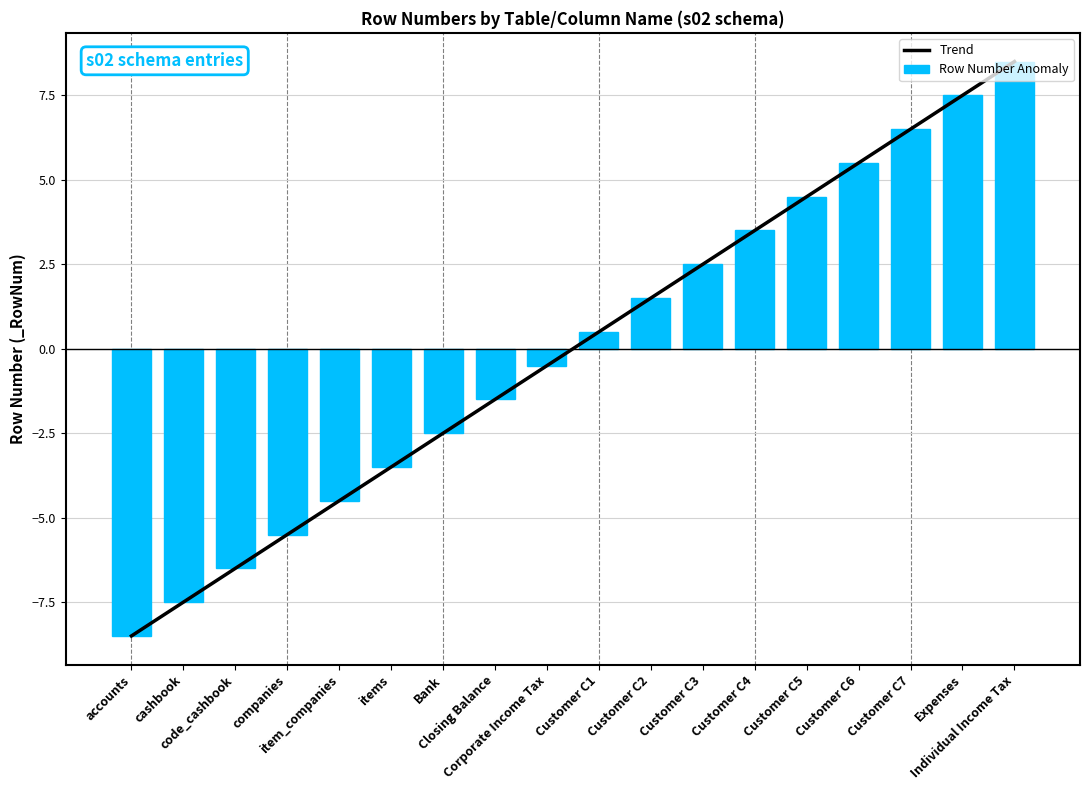

Which label corresponds to the smallest value in the chart?

accounts